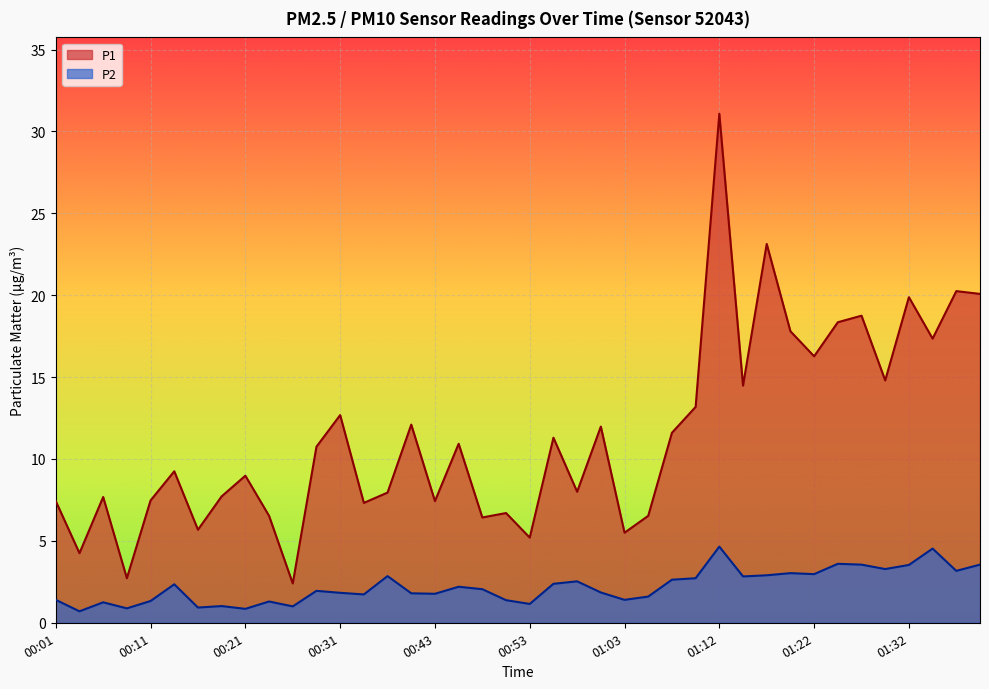

At which category is the sum across all series the highest?

01:12